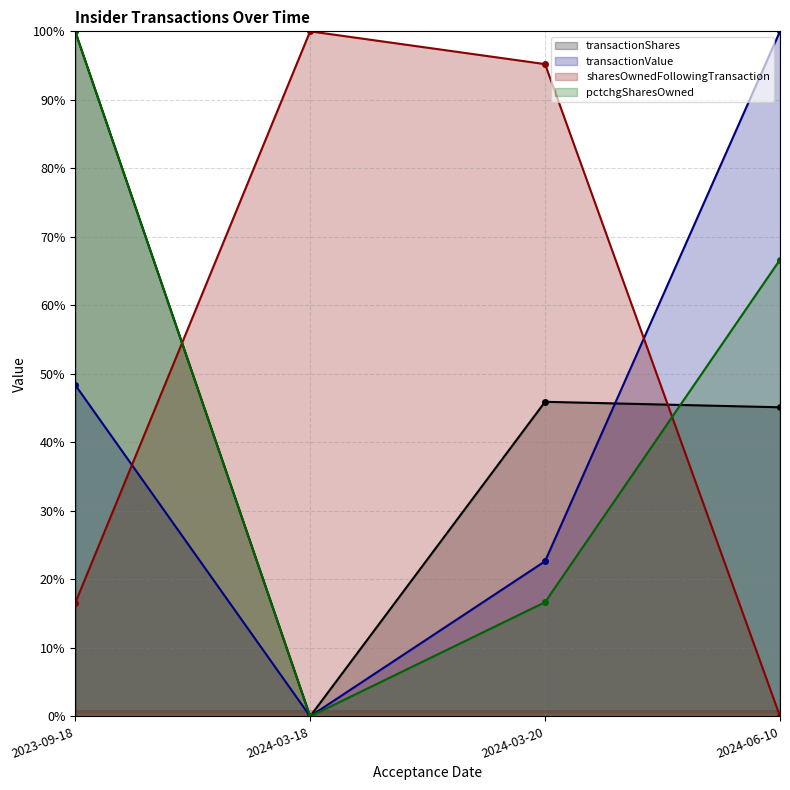

At 2024-03-20, list the series in order from smallest to largest.

pctchgSharesOwned, transactionValue, transactionShares, sharesOwnedFollowingTransaction